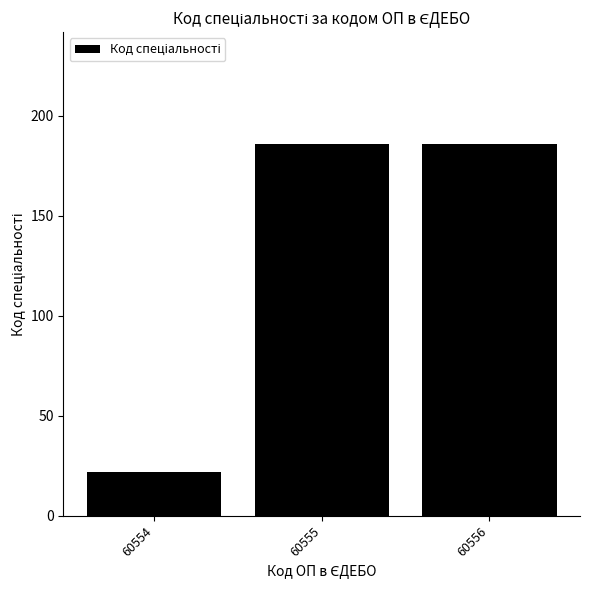

How many values are between 22 and 186?

3